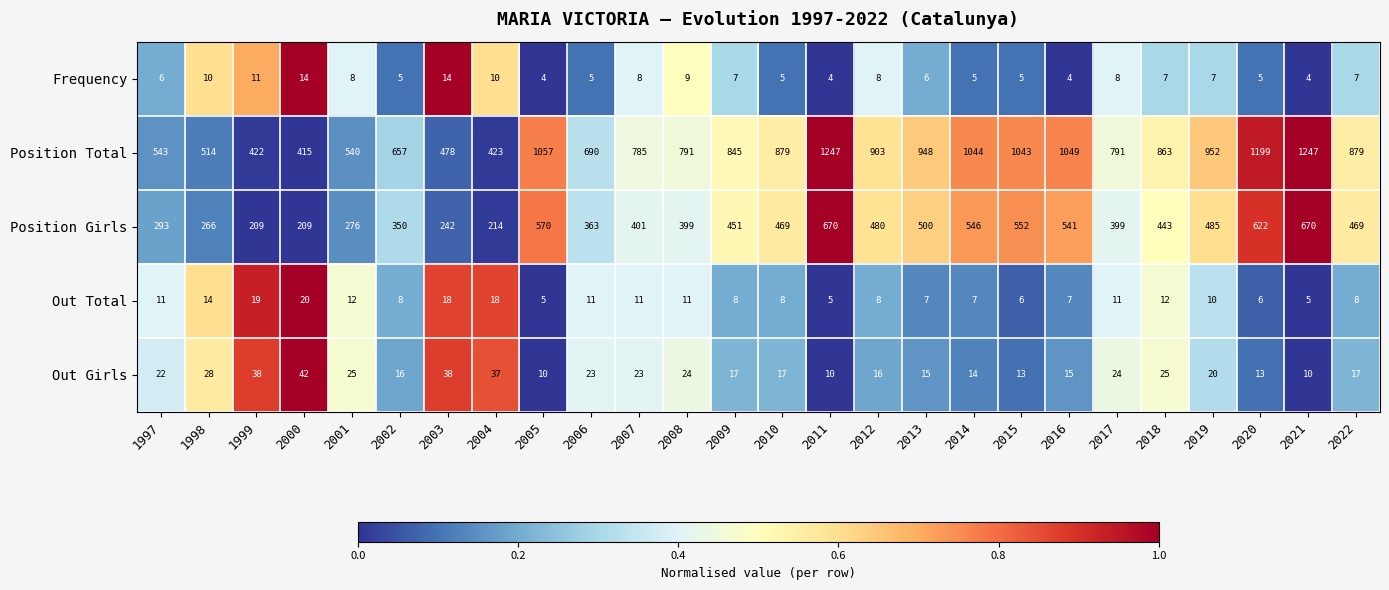

What is the sum of all Position Girls values?

11089